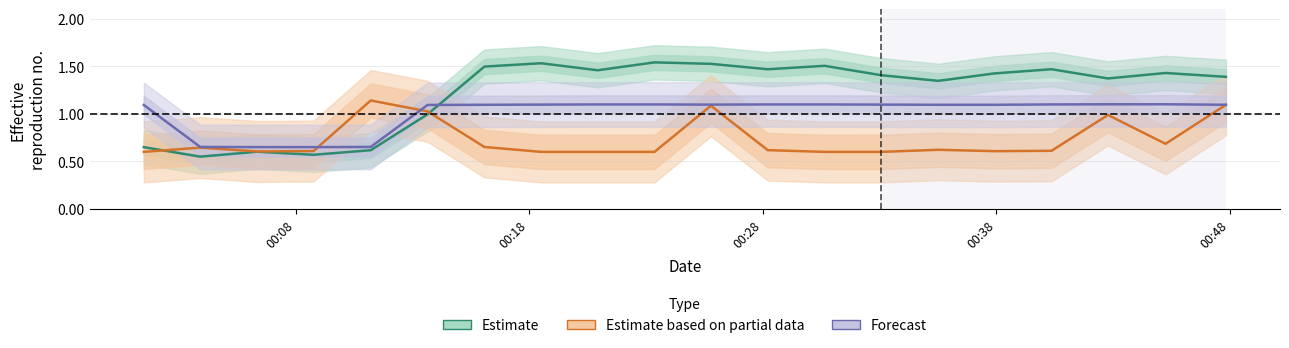

At how many categories does at least one series exceed 0?

20